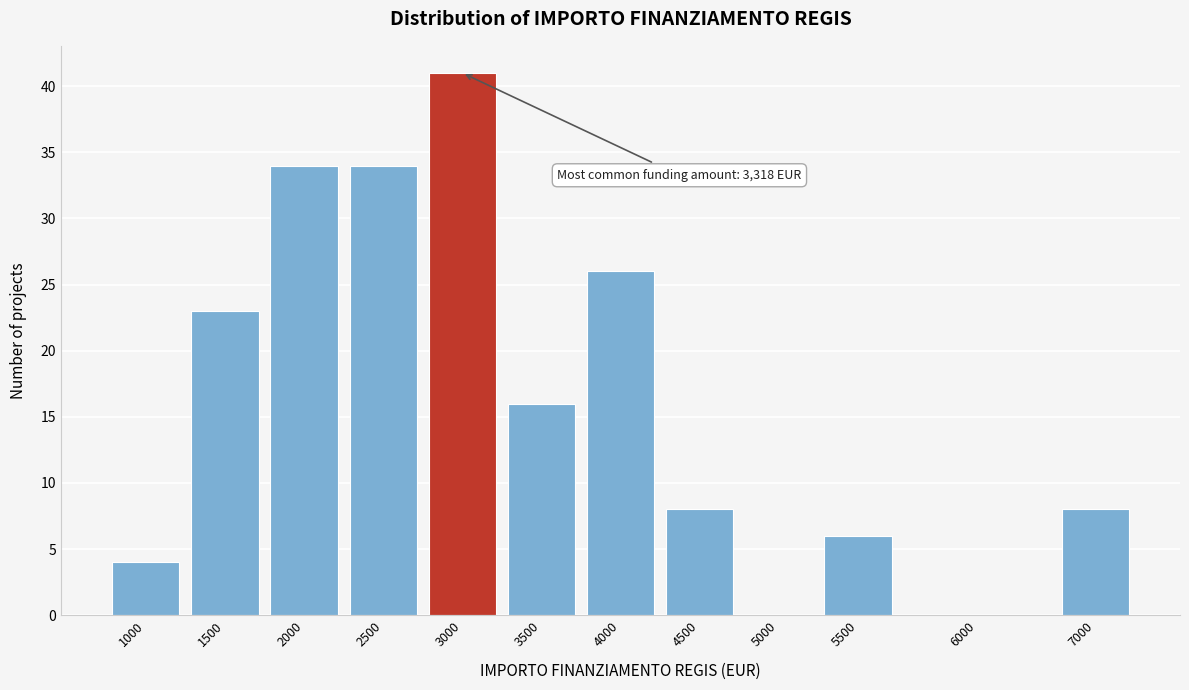

Reading left to right, what are all the values shown in this chart?

1000=4	1500=23	2000=34	2500=34	3000=41	3500=16	4000=26	4500=8	5000=0	5500=6	6000=0	7000=8